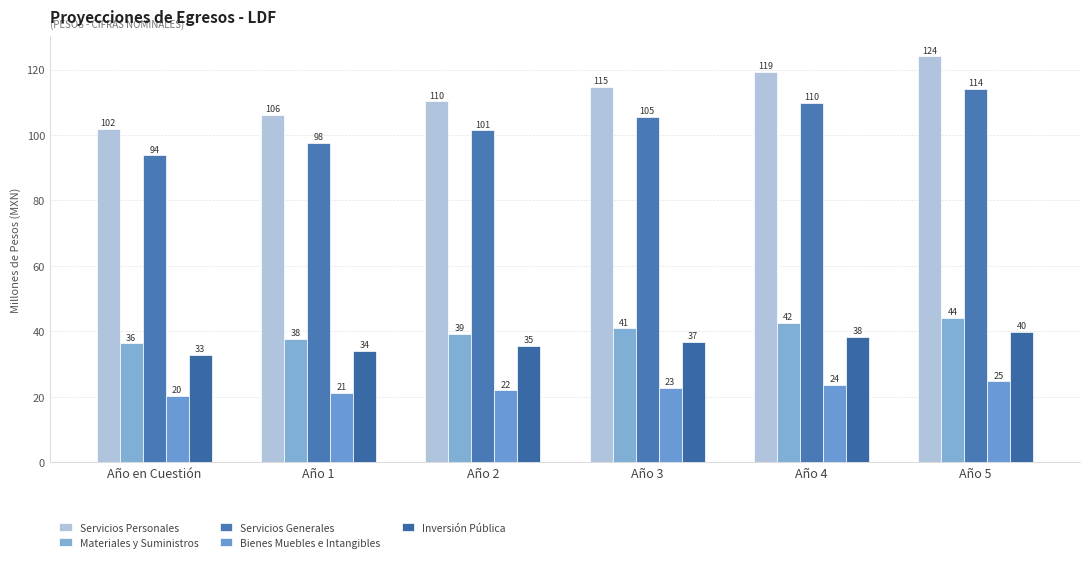

What is the sum of the Servicios Generales values at Año 1 and Año en Cuestión?

191.3